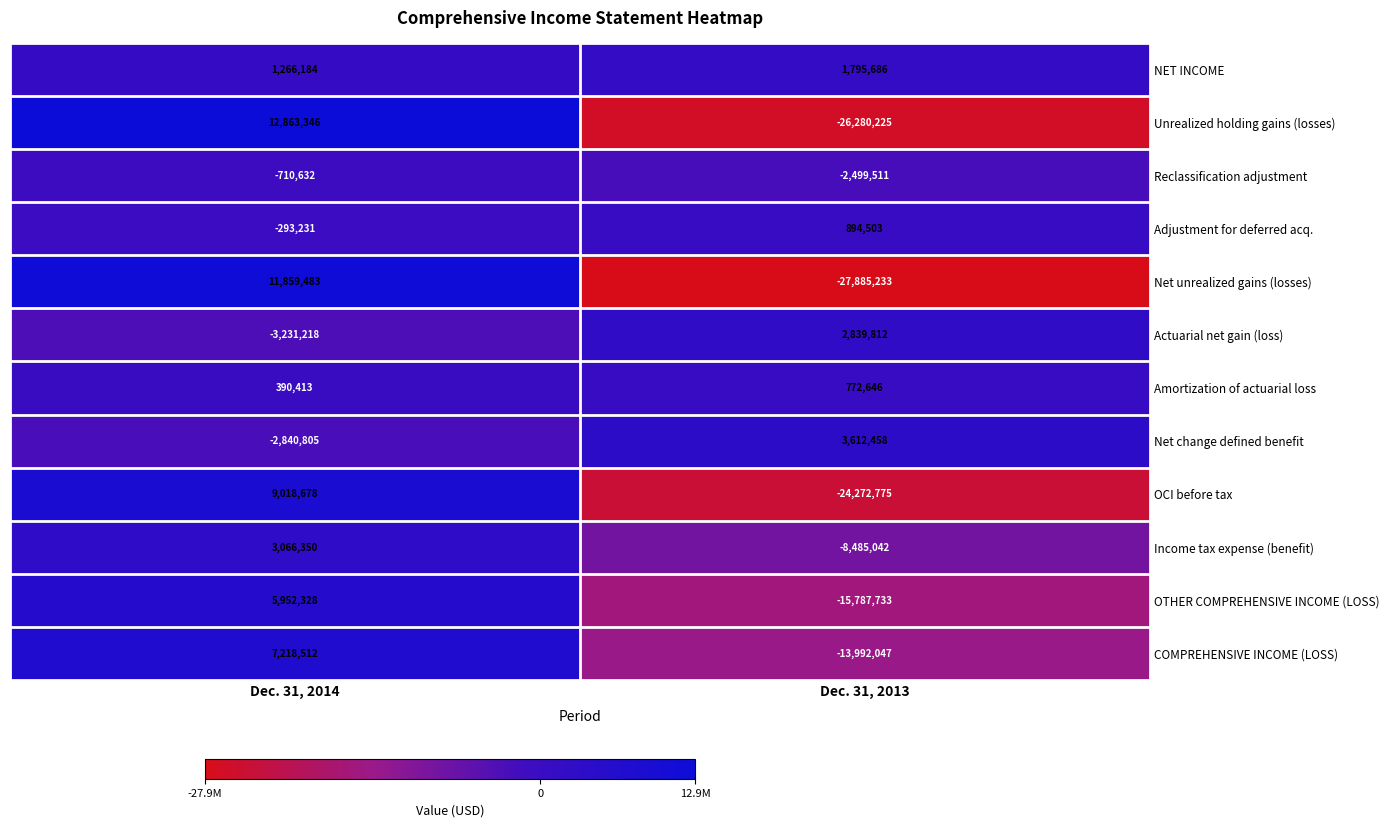

What is the total value across all series at Dec. 31, 2014?

44559408